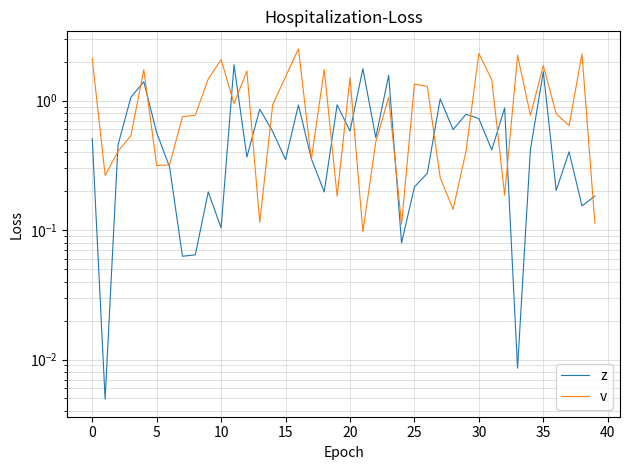

Is the value of z at 25 greater than the value of v at −5?

No